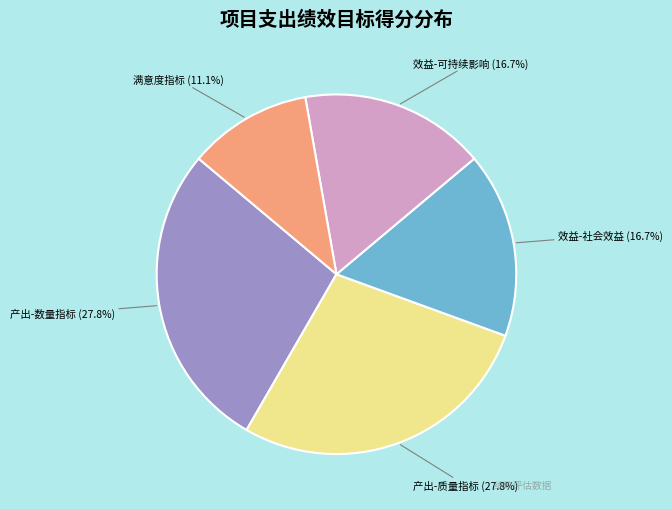

Do 效益-社会效益 (16.7%) and 满意度指标 (11.1%) together represent more than half of the pie?

No